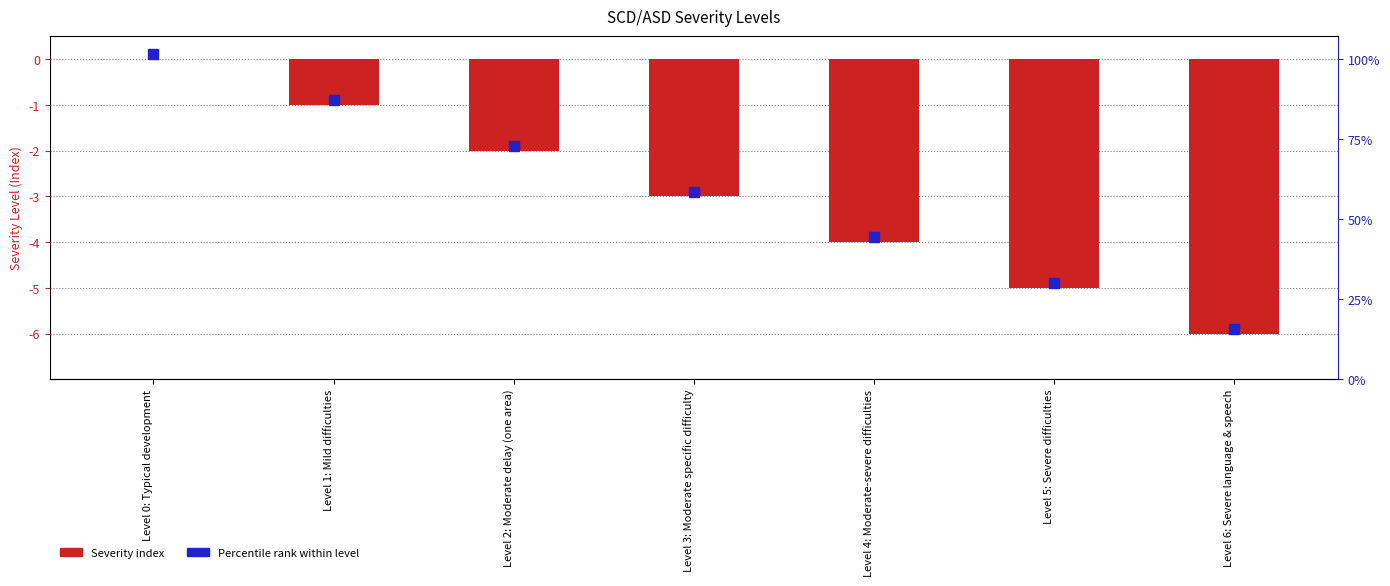

Rank the categories by value from highest to lowest.

Level 0: Typical development, Level 1: Mild difficulties, Level 2: Moderate delay (one area), Level 3: Moderate specific difficulty, Level 4: Moderate-severe difficulties, Level 5: Severe difficulties, Level 6: Severe language & speech